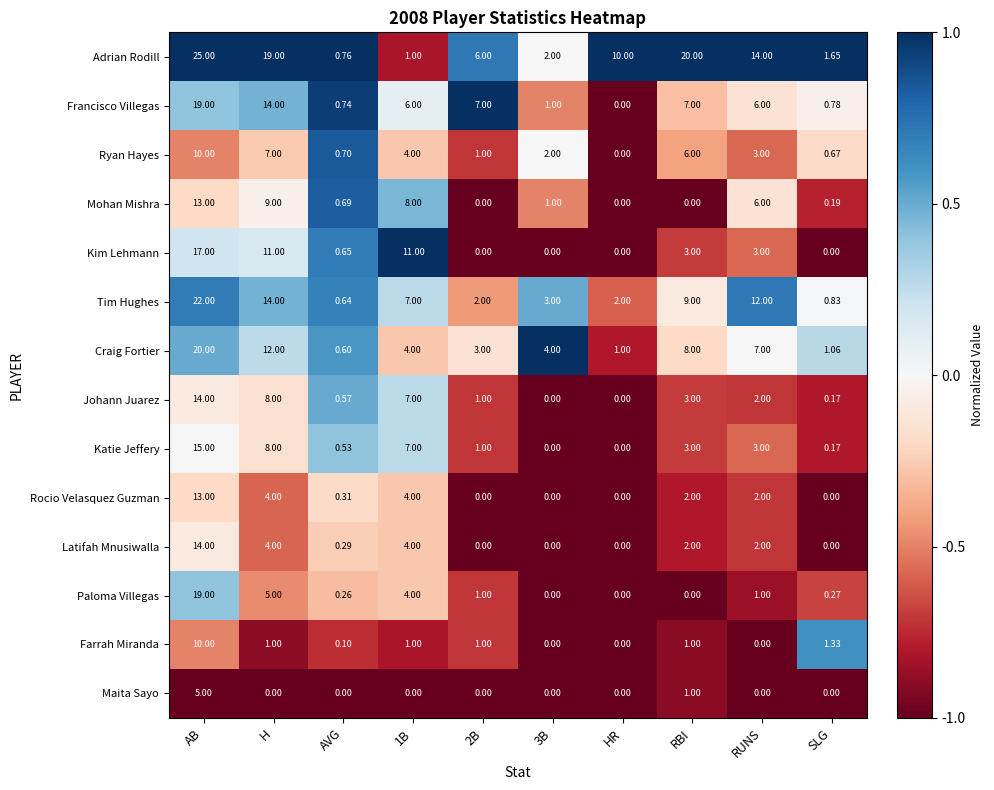

How many data points does each series have?

10